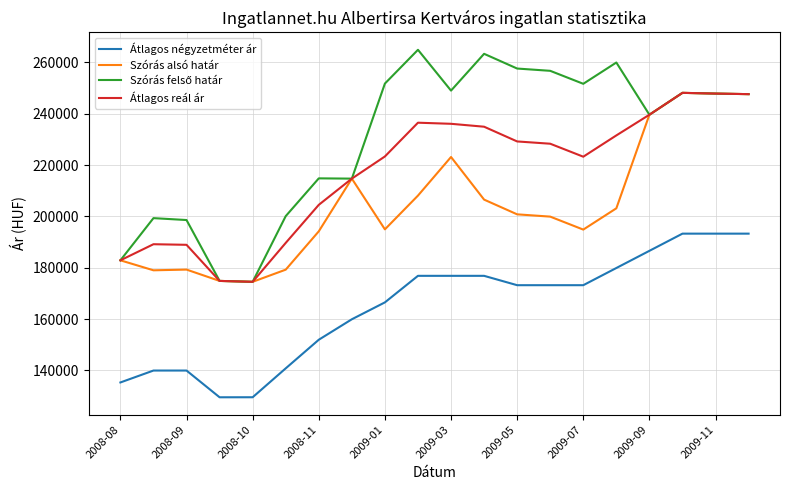

True or false: Átlagos reál ár and Átlagos négyzetméter ár cross at least once.

False